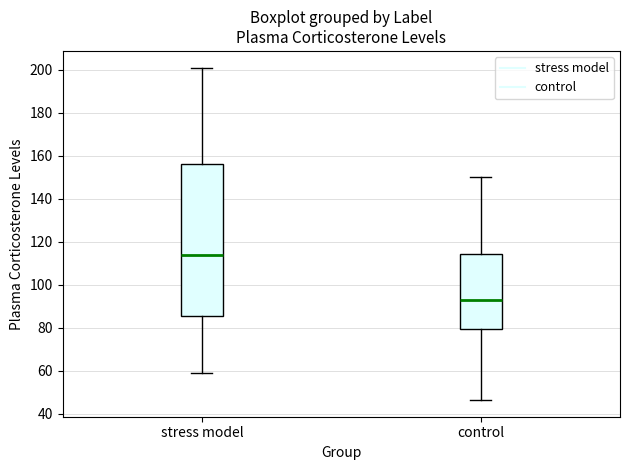

Comparing the boxes themselves (not the whiskers), which one is the tallest?

stress model